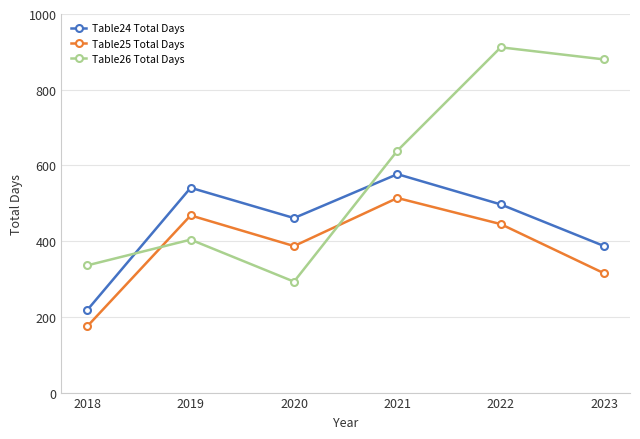

What is the value of the Table24 Total Days point at the 2nd from the left?

541